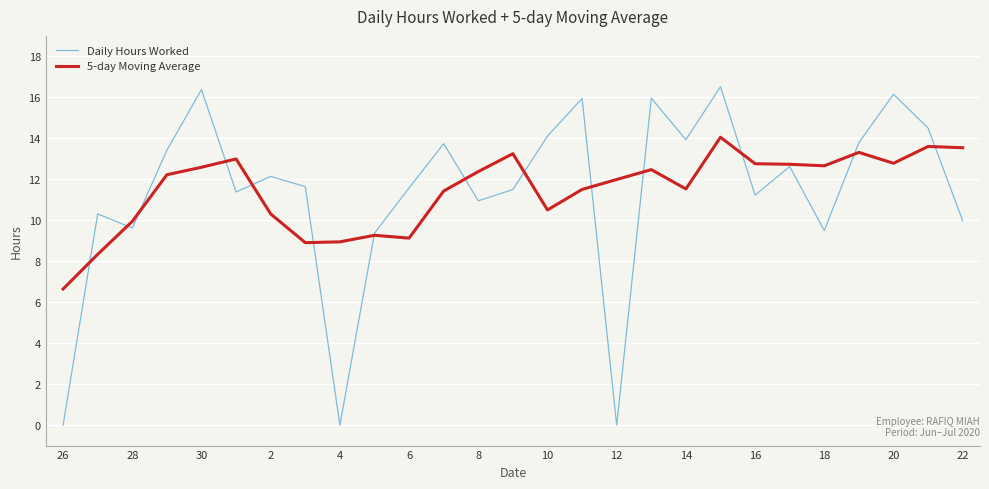

How many lines are shown in the chart?

2